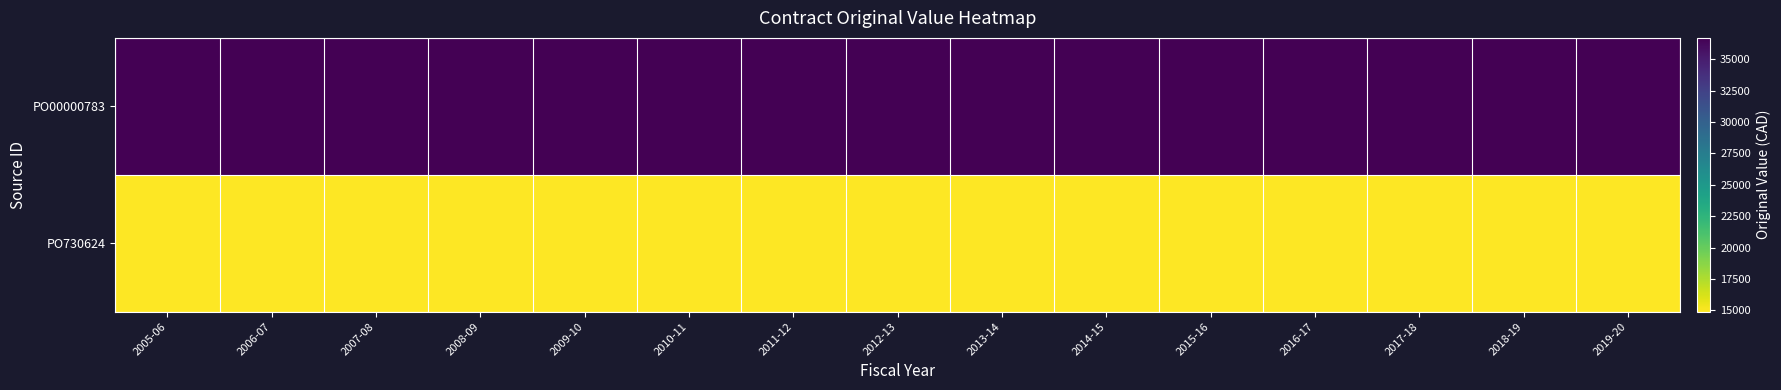

Which series has the largest total across all categories?

PO00000783